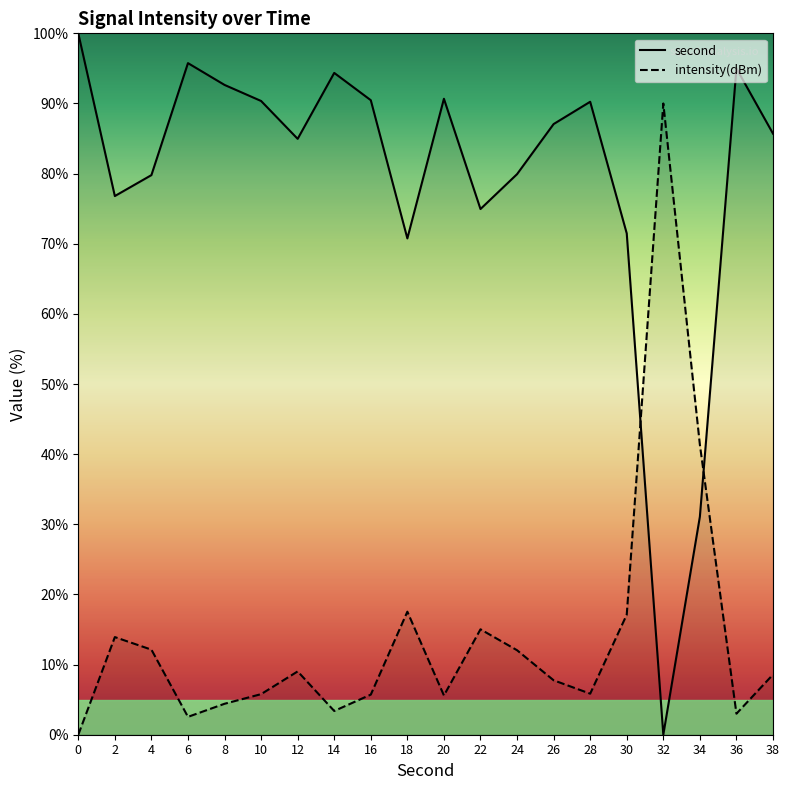

What is the sum of all intensity(dBm) values?

280.8